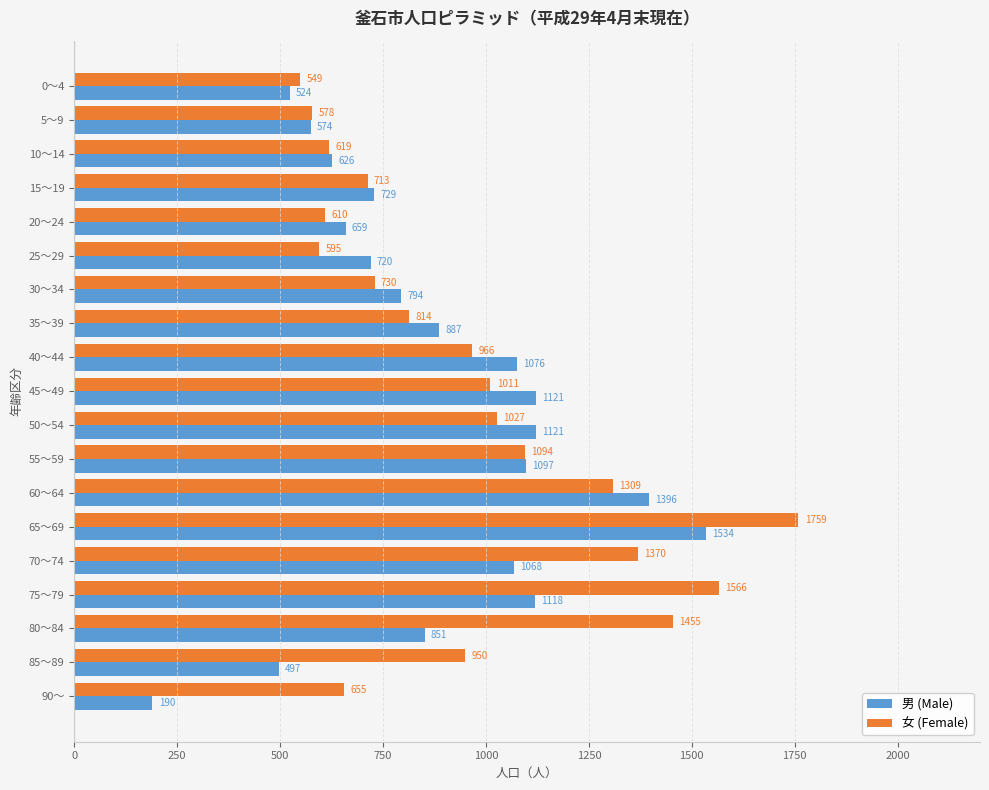

What are all the series names shown in the legend?

男 (Male), 女 (Female)